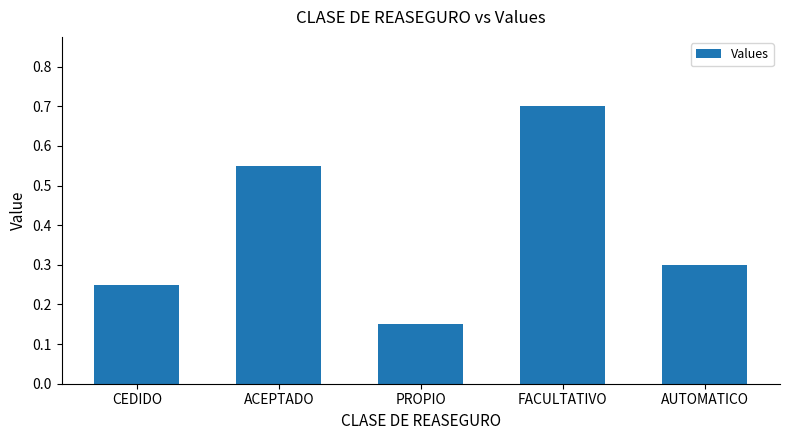

Rank the categories by value from lowest to highest.

PROPIO, CEDIDO, AUTOMATICO, ACEPTADO, FACULTATIVO